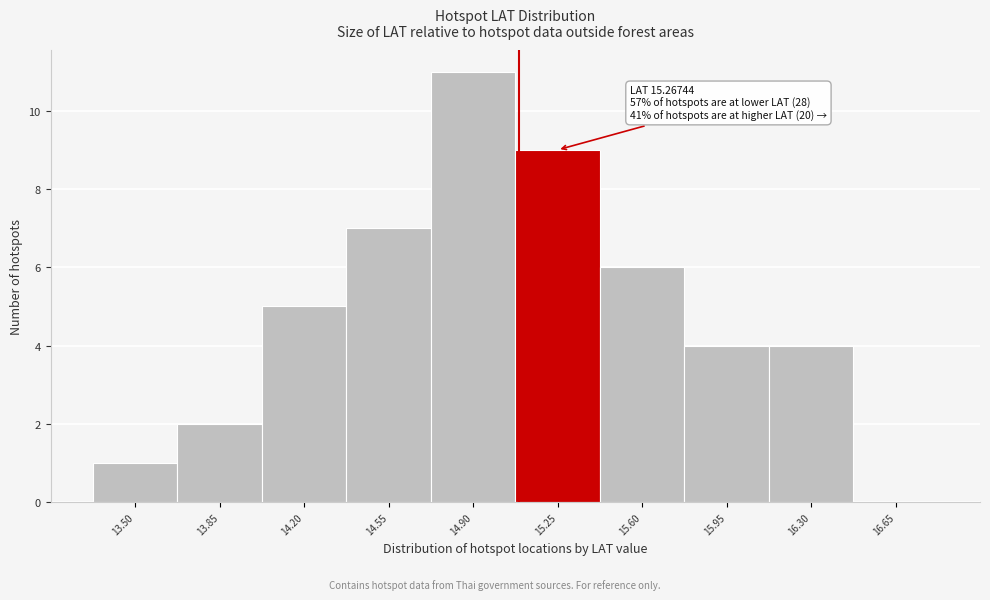

Reading left to right, what are all the values shown in this chart?

13.50=1	13.85=2	14.20=5	14.55=7	14.90=11	15.25=9	15.60=6	15.95=4	16.30=4	16.65=0